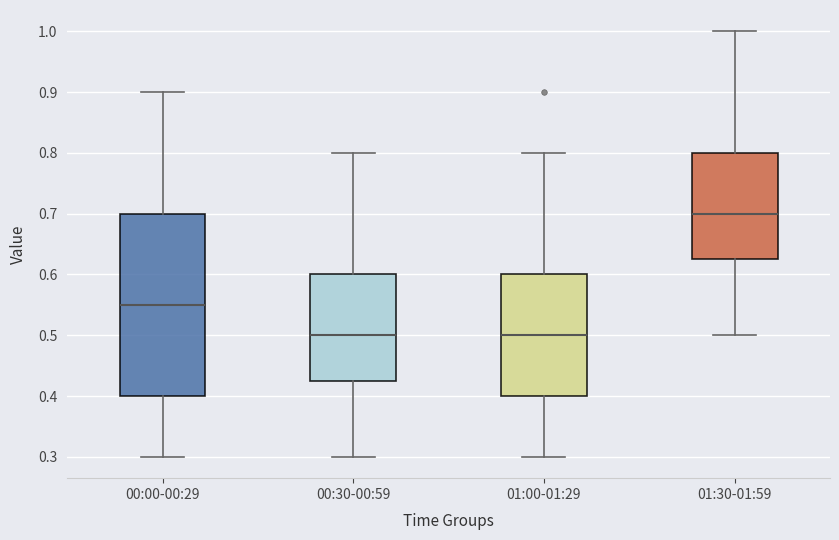

Reading left to right, read every box against the y-axis: the position of its median line, the range the box covers, and the ends of its whiskers. The values are not printed on the chart, so give them approximately, as read against the axis.

00:00-00:29: median 0.55, box 0.40 to 0.70, whiskers 0.30 to 0.90
00:30-00:59: median 0.50, box 0.43 to 0.60, whiskers 0.30 to 0.80
01:00-01:29: median 0.50, box 0.40 to 0.60, whiskers 0.30 to 0.80
01:30-01:59: median 0.70, box 0.63 to 0.80, whiskers 0.50 to 1.00